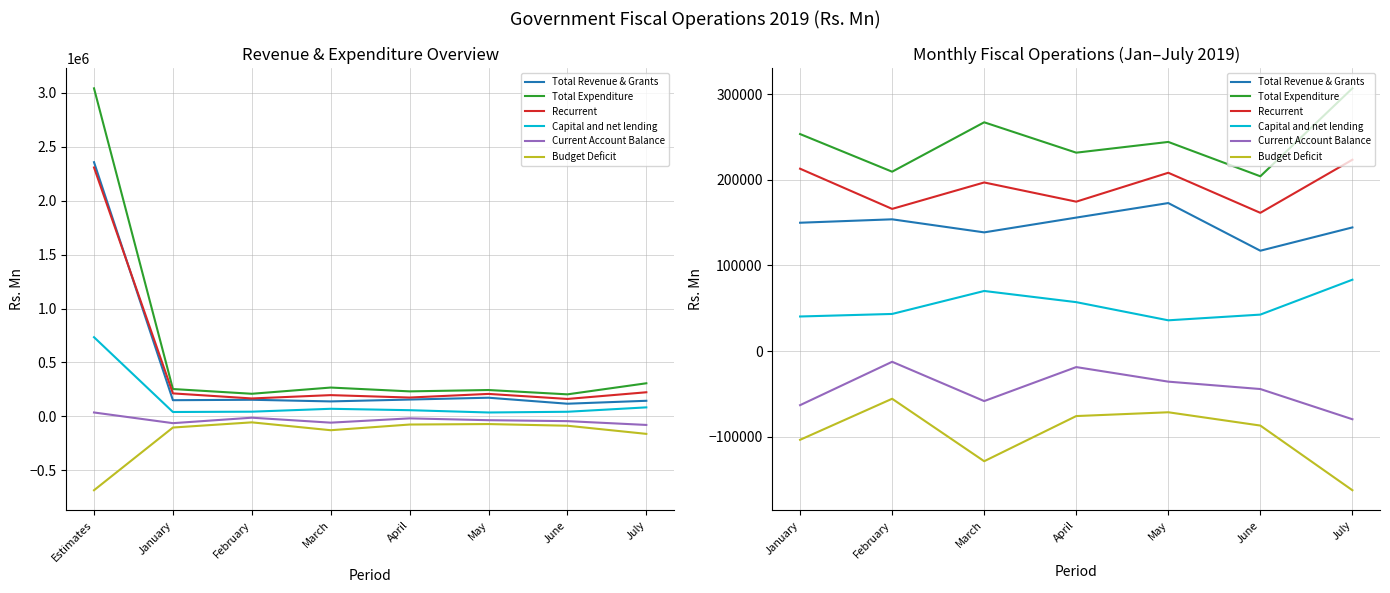

Is the value of Recurrent at April greater than the value of Budget Deficit at March?

Yes